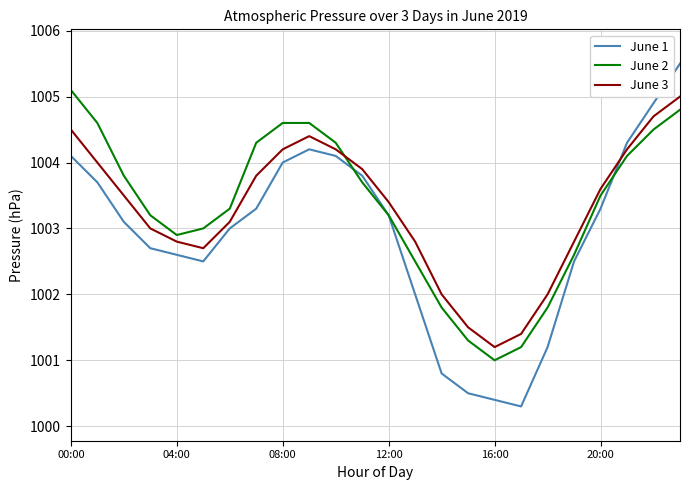

Which series has the widest spread of values?

June 1